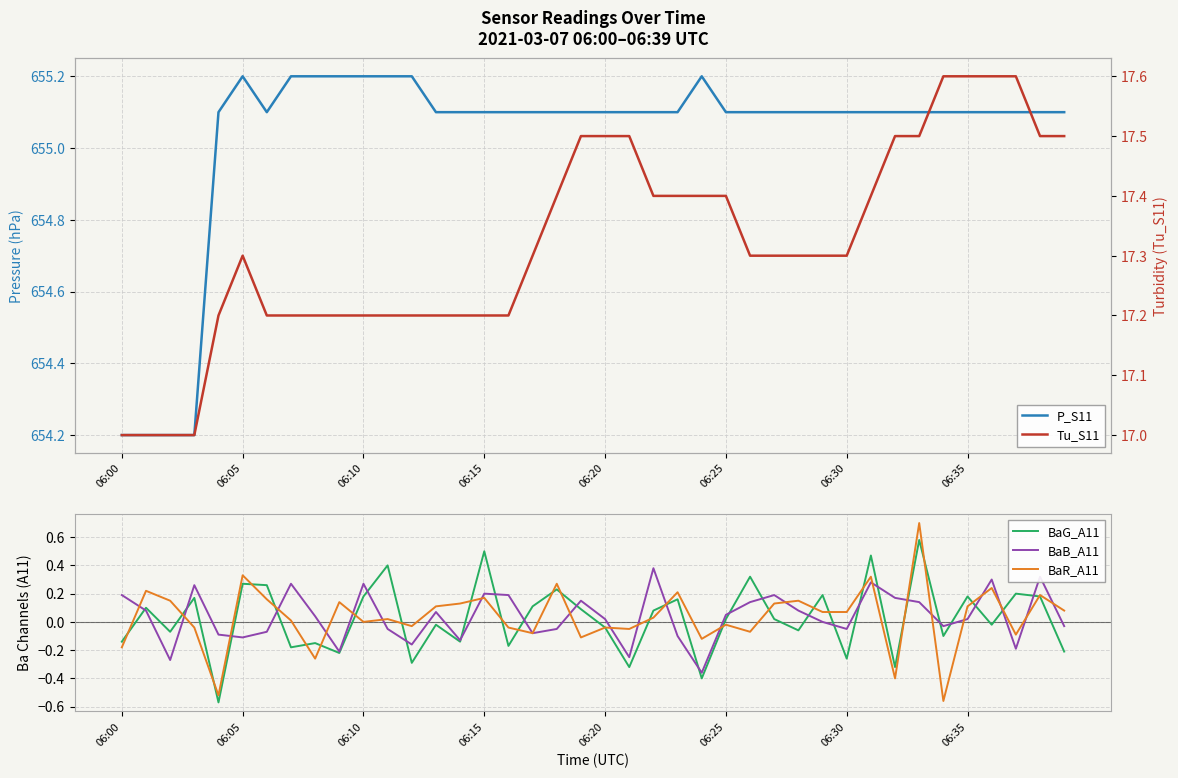

What position from the left is 06:35?

8